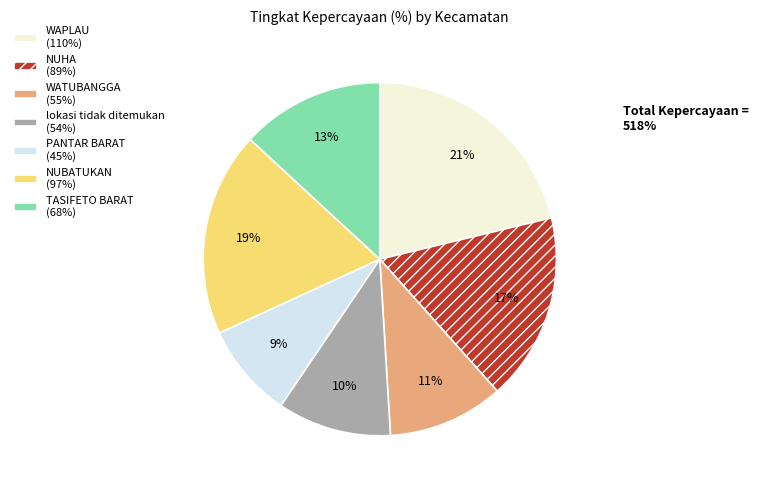

To the nearest percent, what portion does NUHA (89%) represent?

17%